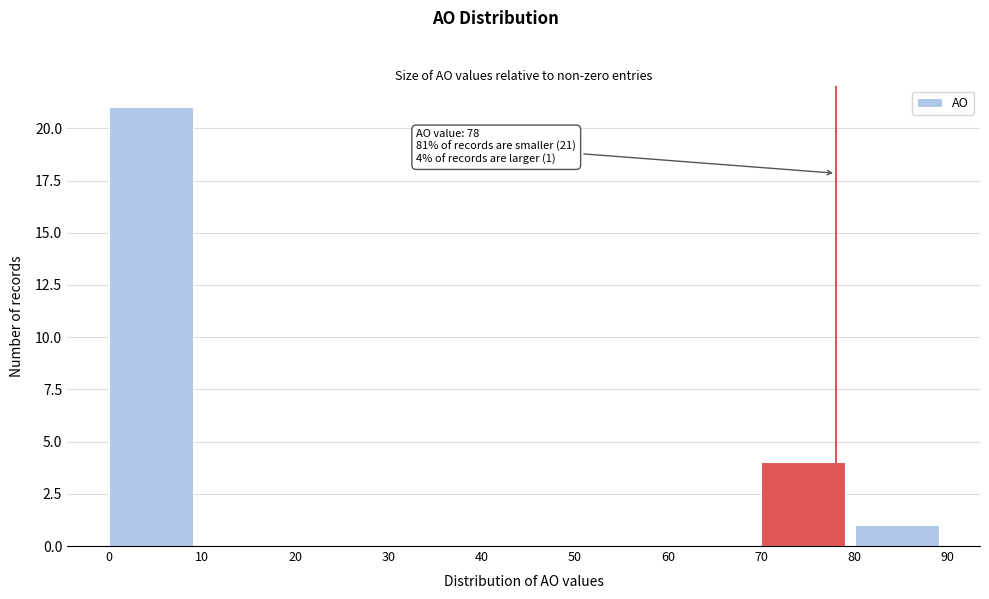

Which range on the x-axis has the tallest bar?

0 to 10